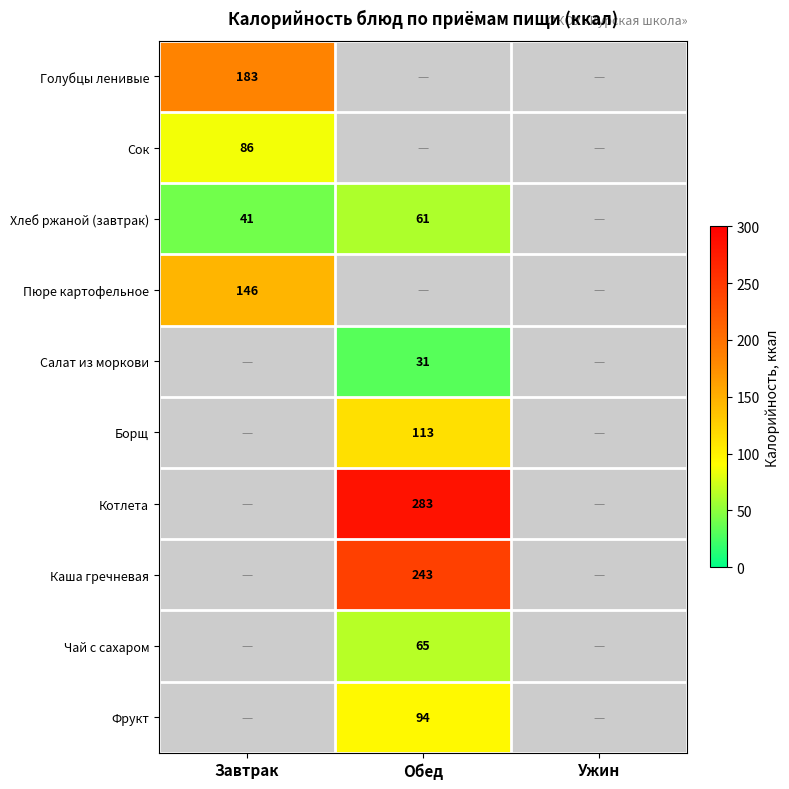

The value of Салат из моркови at Обед is 31. True or false?

True